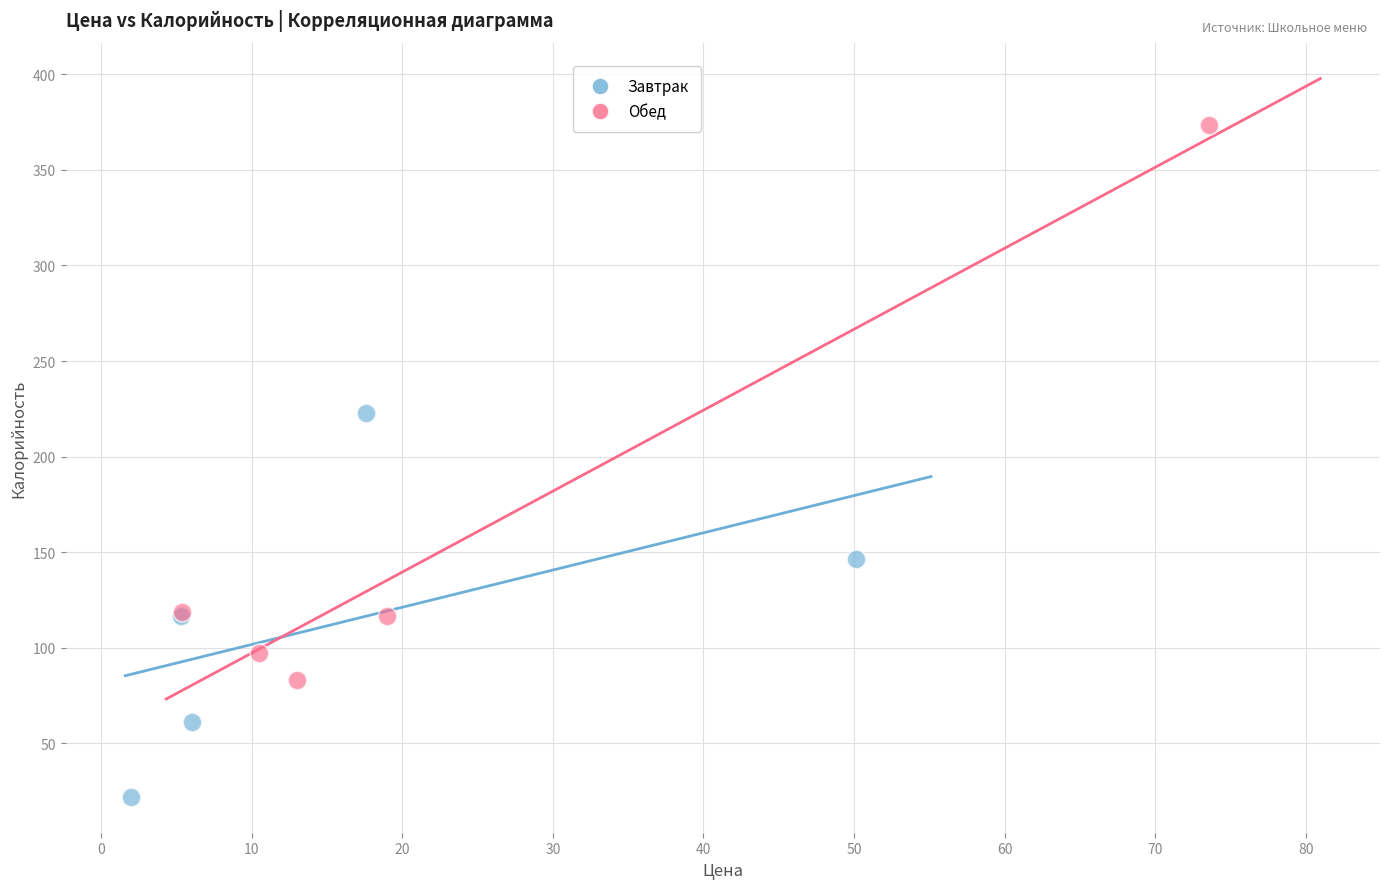

Which series has the largest Y range (max minus min)?

Обед